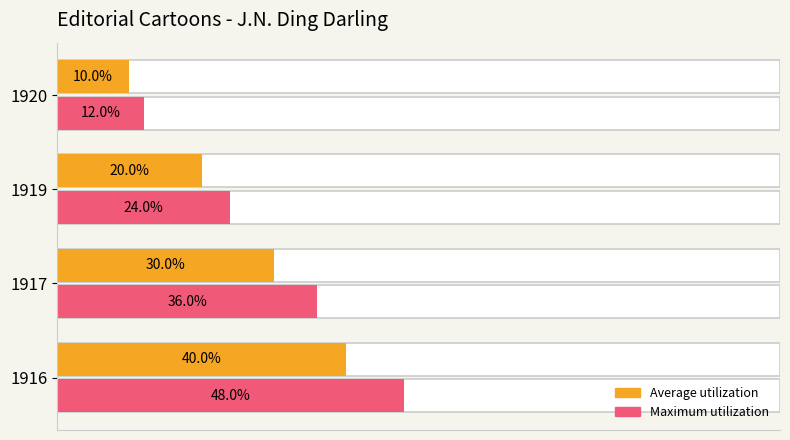

Rank the series by their maximum value, from highest to lowest.

Maximum utilization, Average utilization